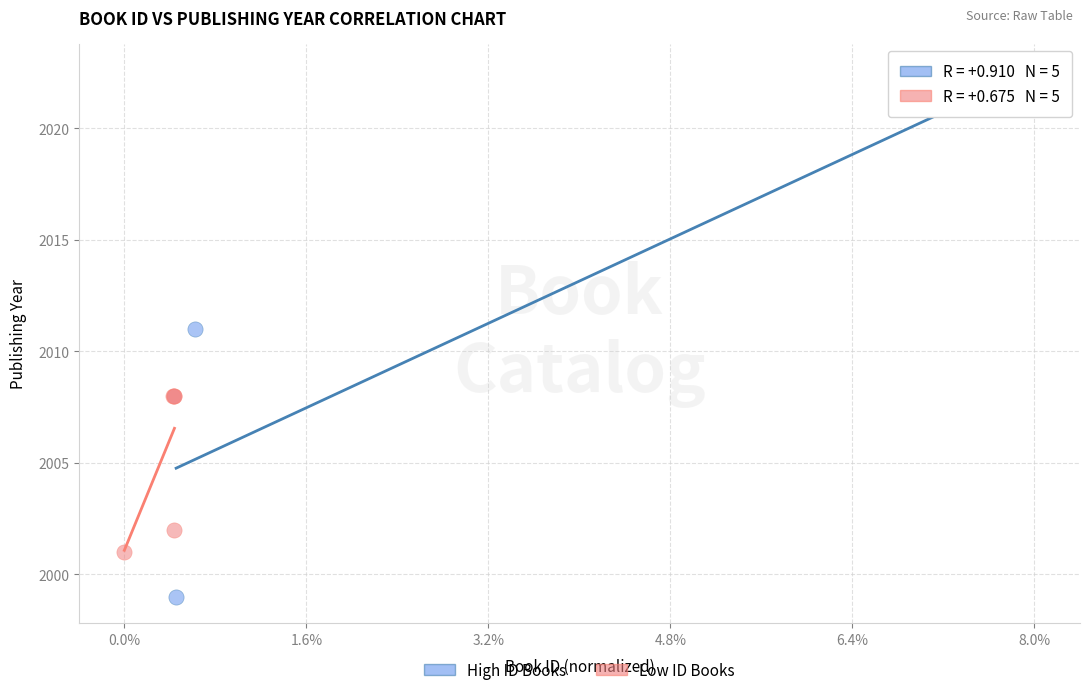

Which series contains the lowest Y value?

High ID Books